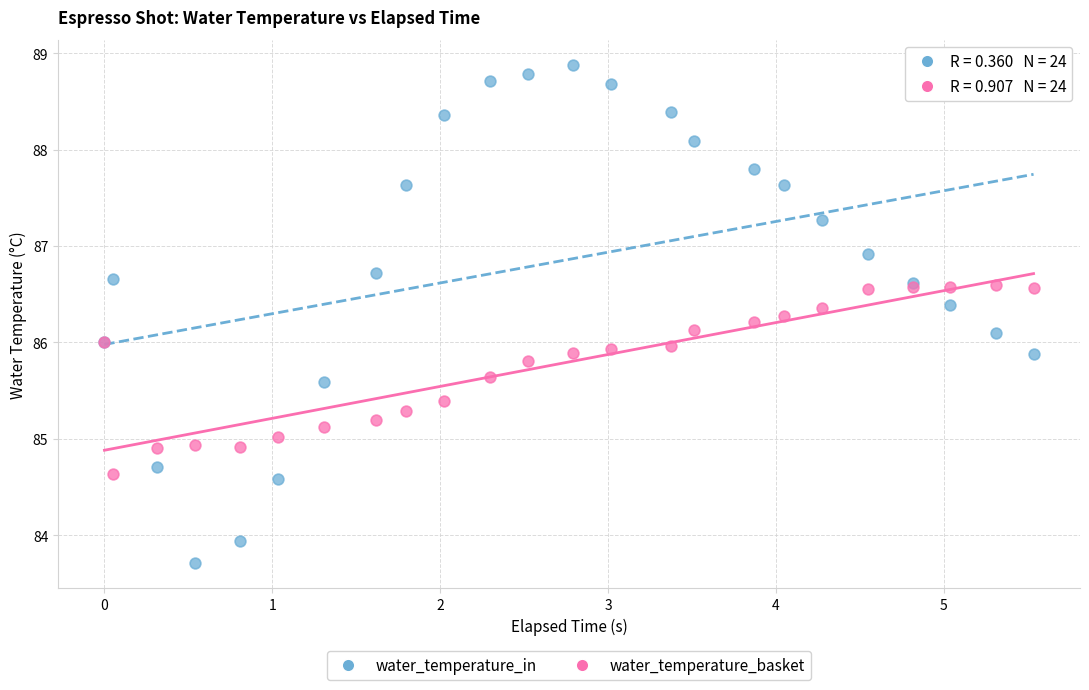

Which series reaches the maximum Y coordinate?

water_temperature_in